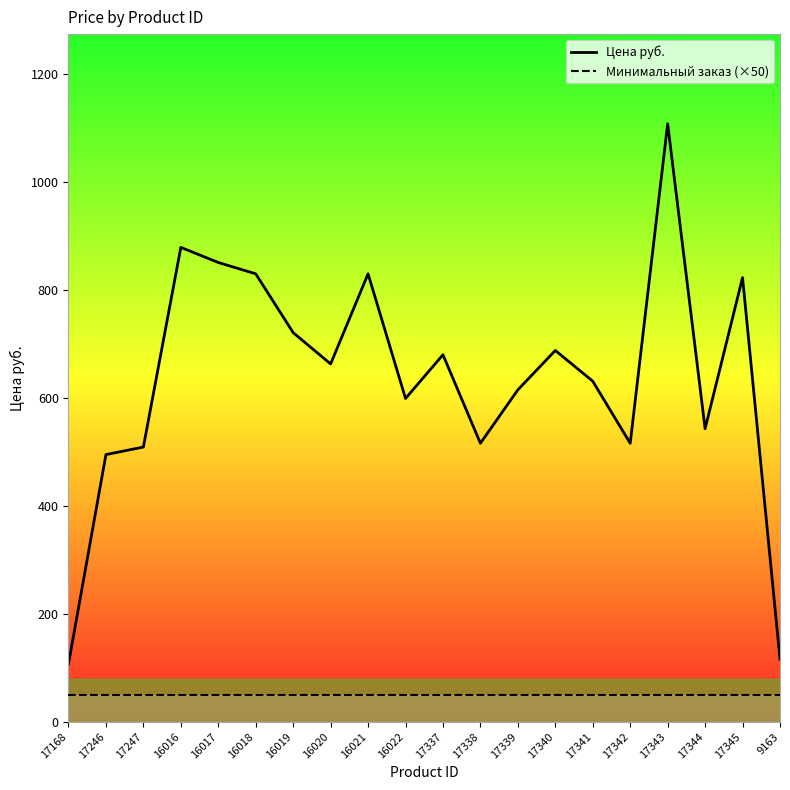

Which has a higher value, 17345 or 17344?

17345